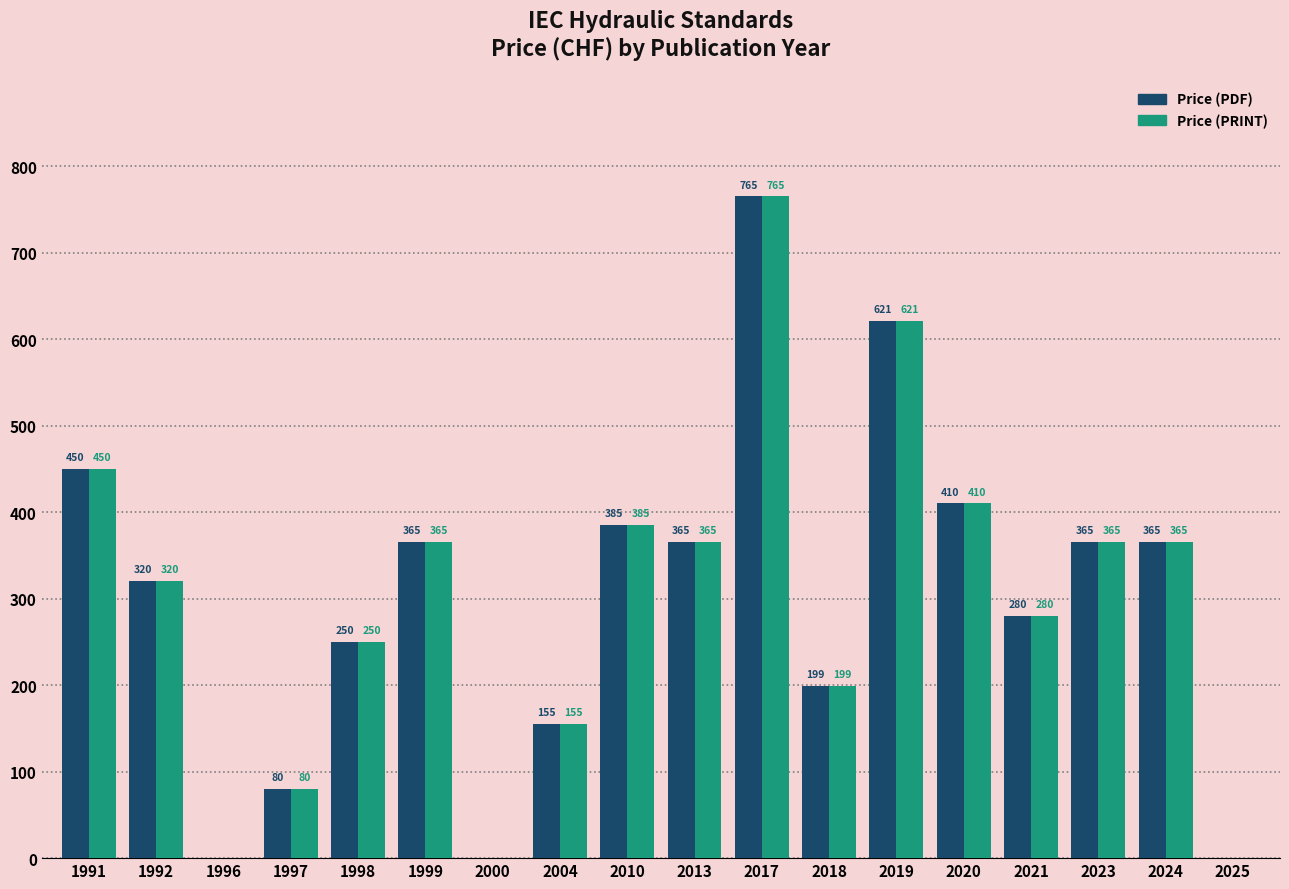

Count the number of categories in the chart.

18